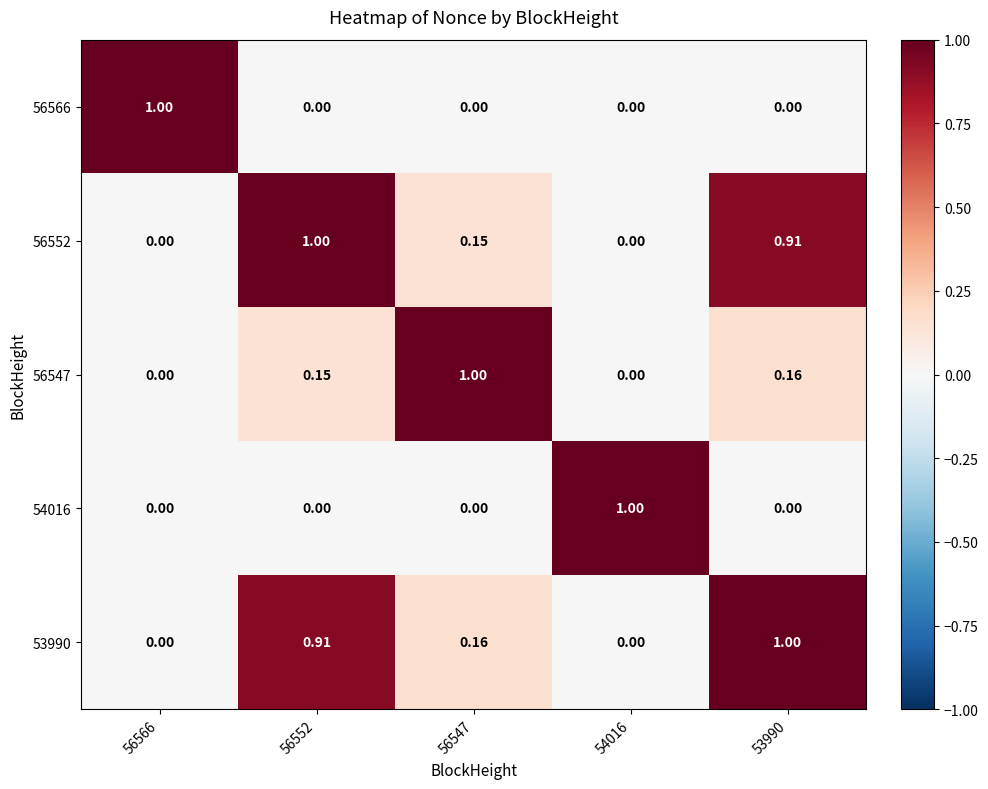

Reading right to left, what are all the values shown in this chart?

56566: 53990=0.0	54016=0.0	56547=0.0	56552=0.0	56566=1.0
56552: 53990=0.9	54016=0.0	56547=0.1	56552=1.0	56566=0.0
56547: 53990=0.2	54016=0.0	56547=1.0	56552=0.1	56566=0.0
54016: 53990=0.0	54016=1.0	56547=0.0	56552=0.0	56566=0.0
53990: 53990=1.0	54016=0.0	56547=0.2	56552=0.9	56566=0.0